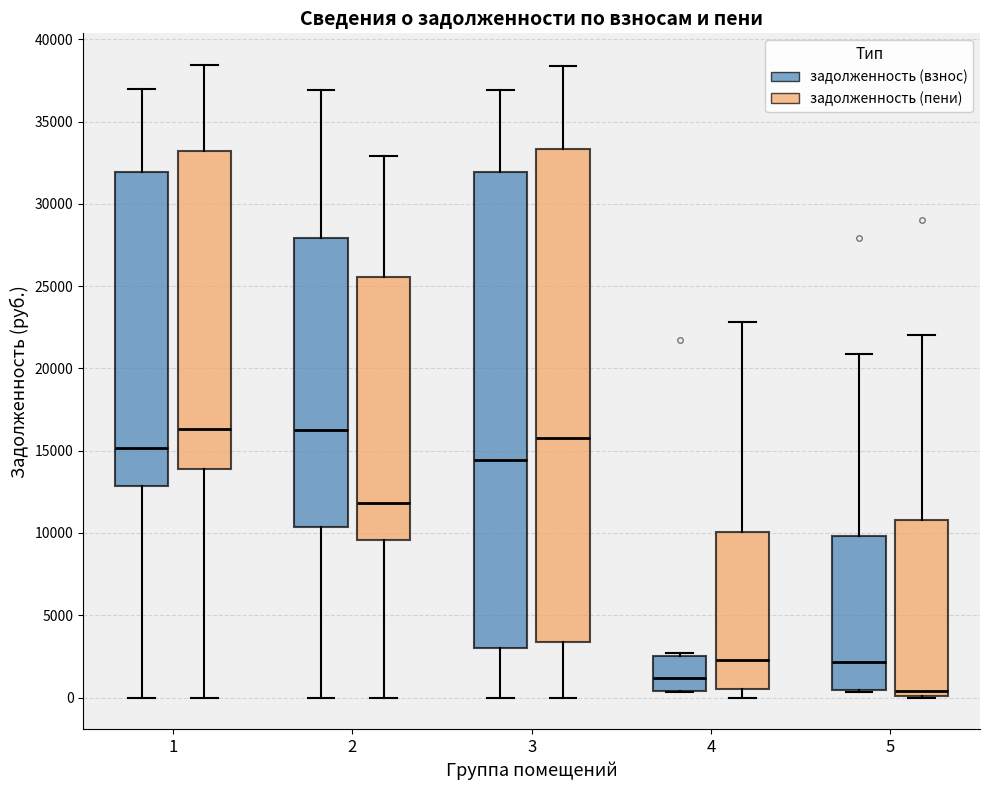

Where is the lower edge of the box for 3 (задолженность (пени)) on the y-axis? The values are not printed on the chart, so give them approximately, as read against the axis.

3500